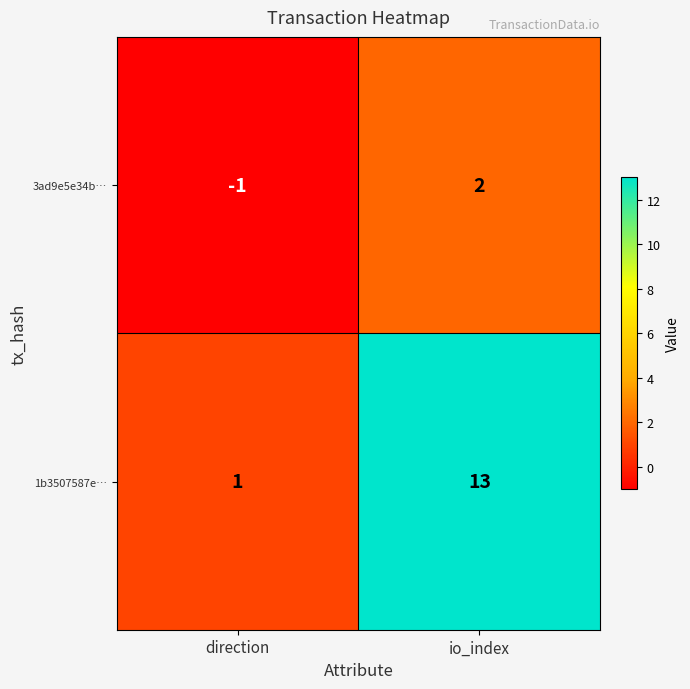

At how many categories does at least one series exceed 5?

1